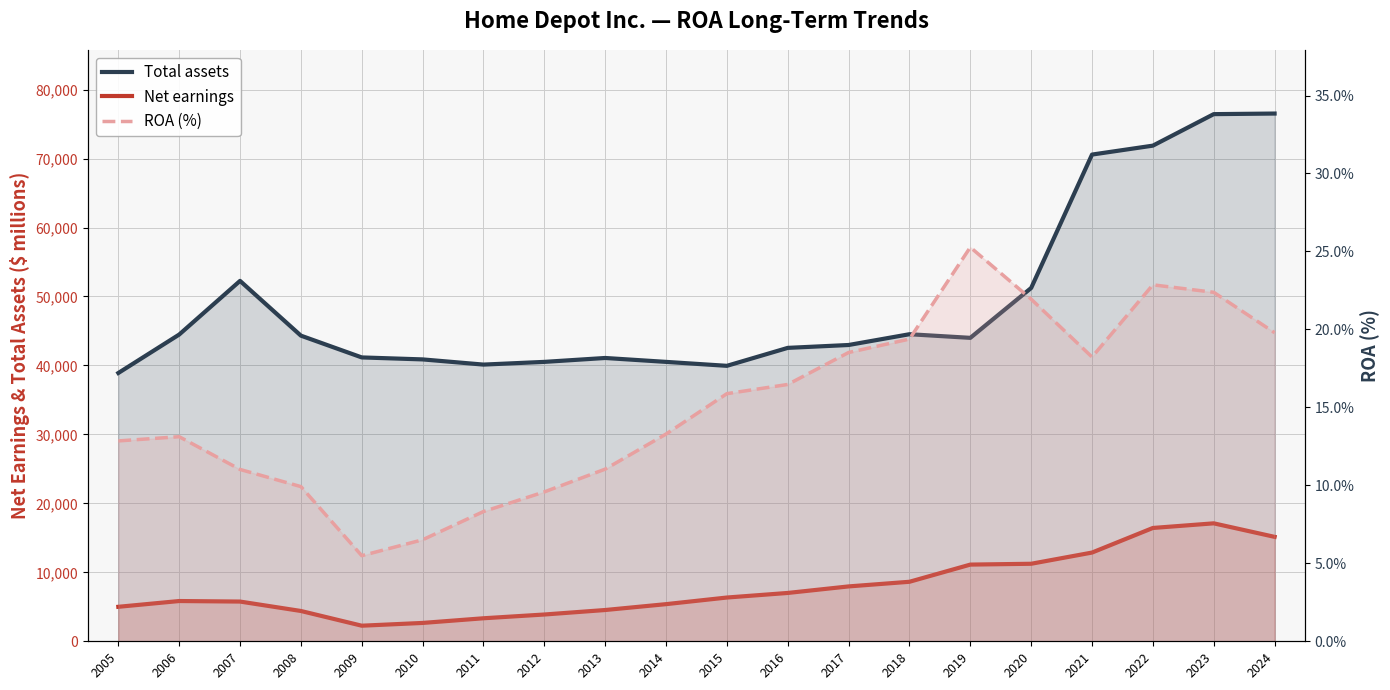

At which category does Total assets reach its first local valley?

2011